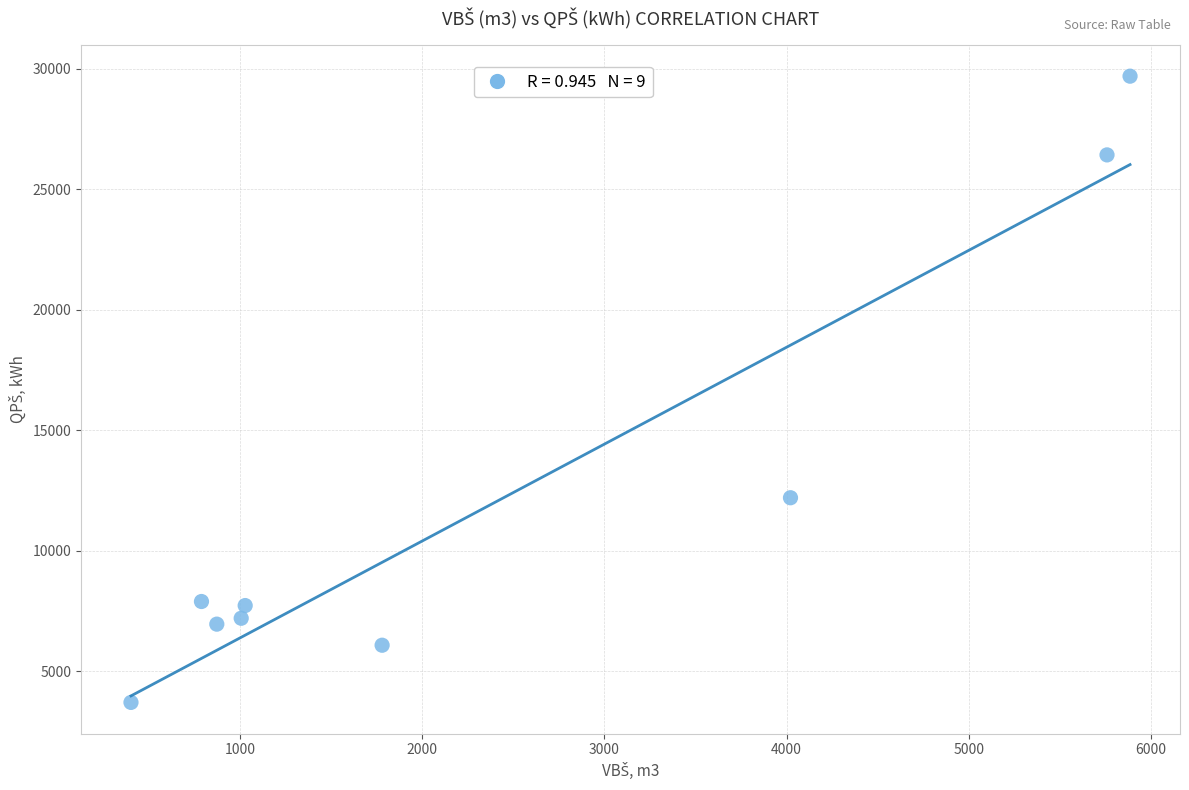

What Y value in the scatter plot is closest to 16703?

12201